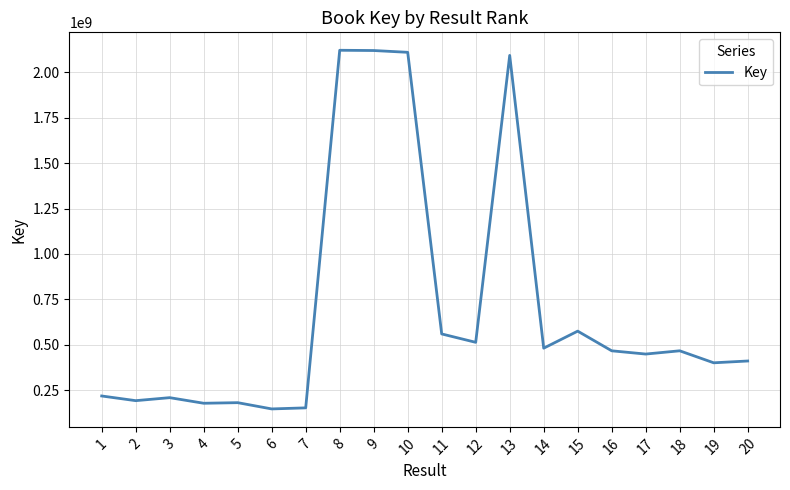

Count the number of categories in the chart.

20